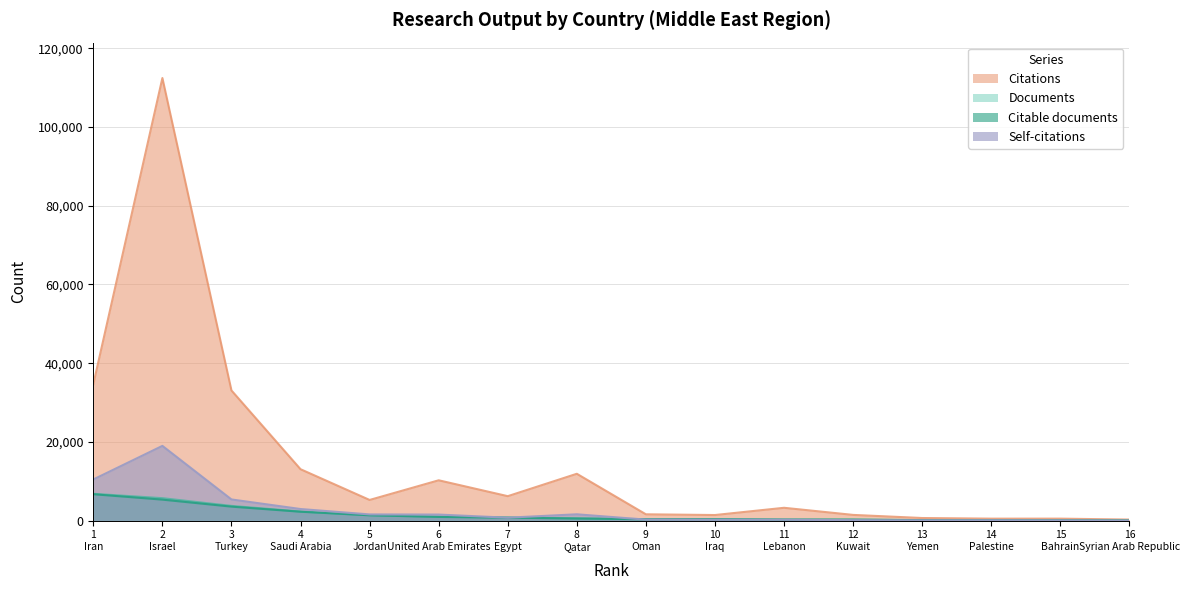

Which has a higher value, 12 Kuwait or 1 Iran?

1 Iran